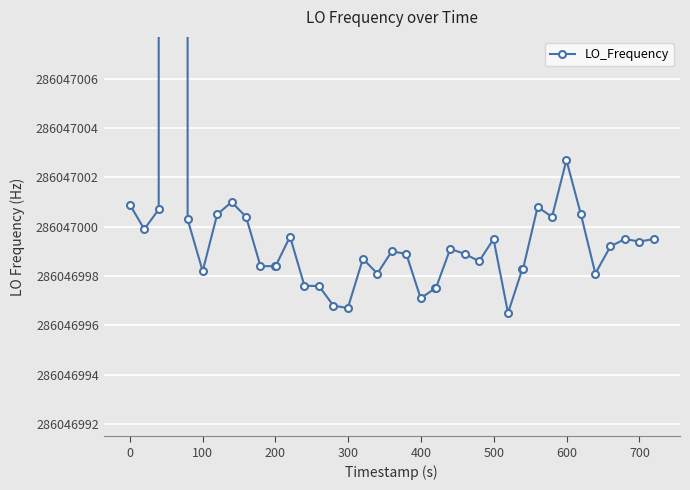

What is the smallest value displayed?

286046996.5